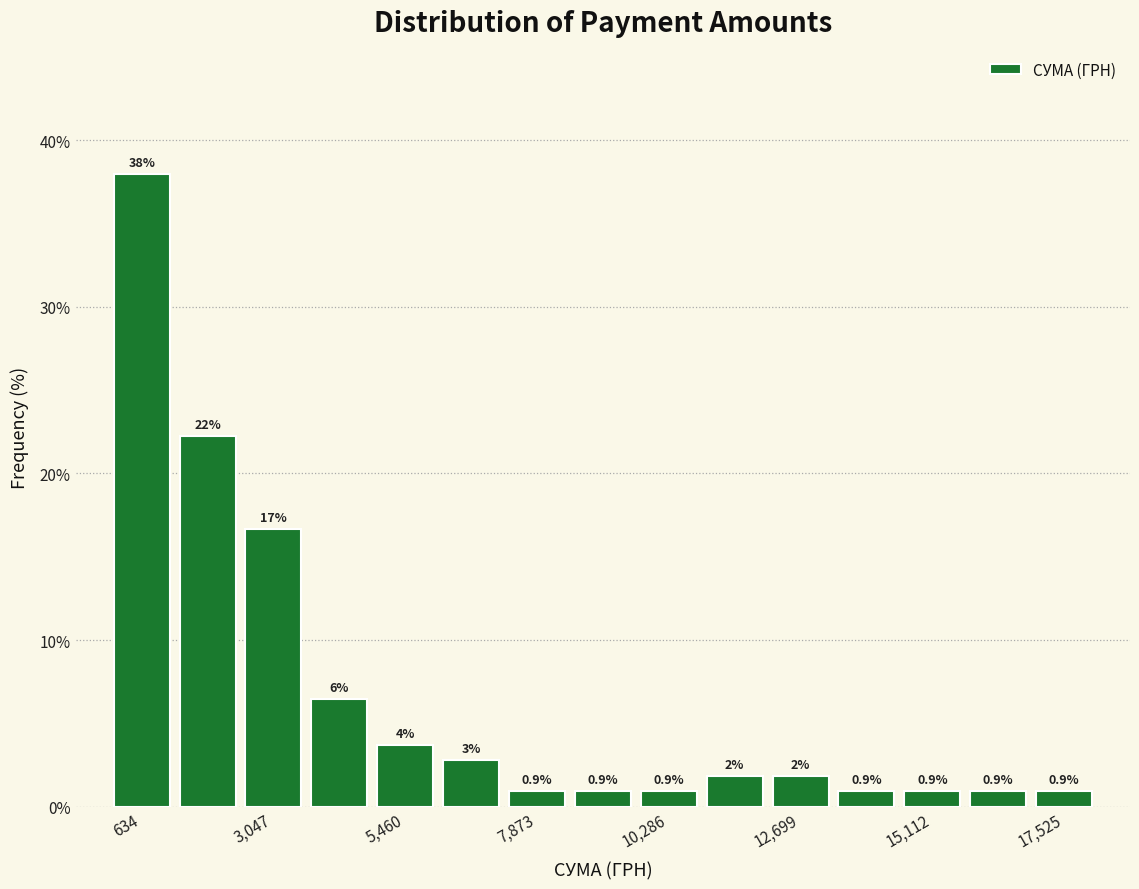

Read against the x-axis, roughly where is the centre of the tallest bar?

500